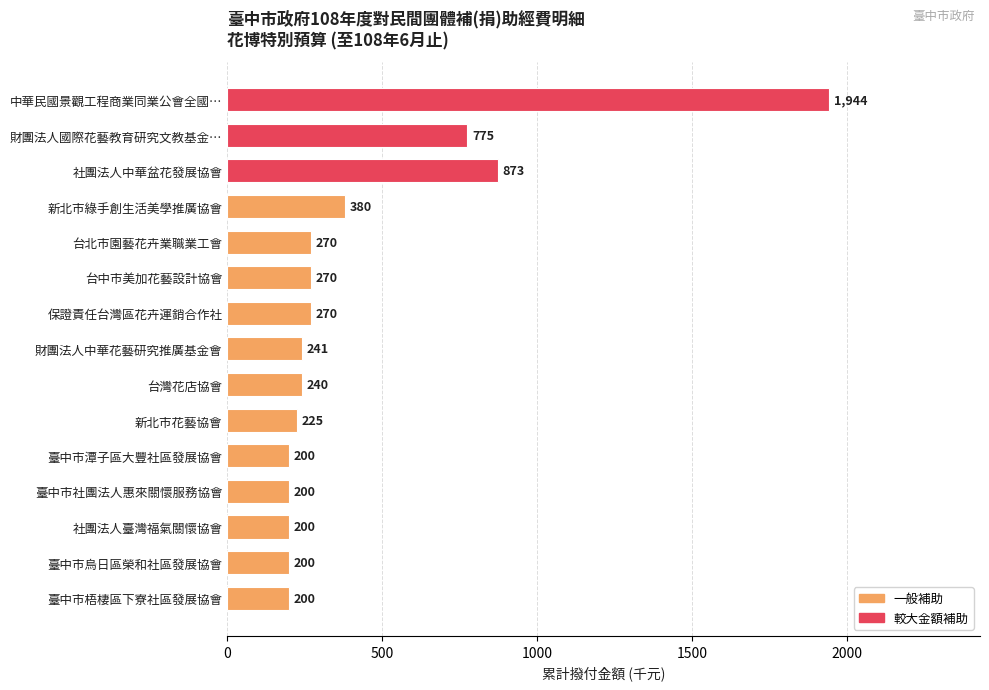

Does the chart contain stacked bars?

No